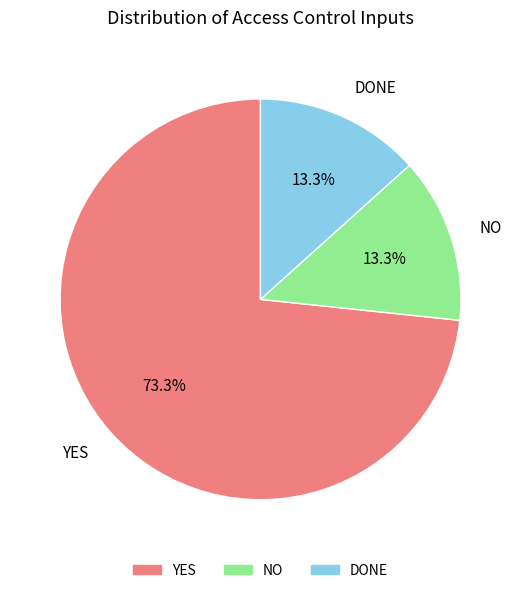

Is it true that DONE is 13% of the pie?

True